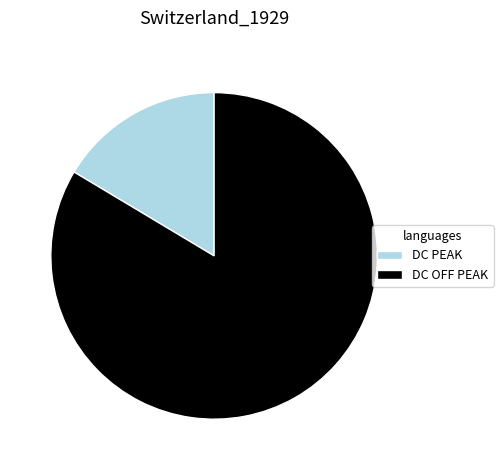

How many slices are in this pie chart?

2